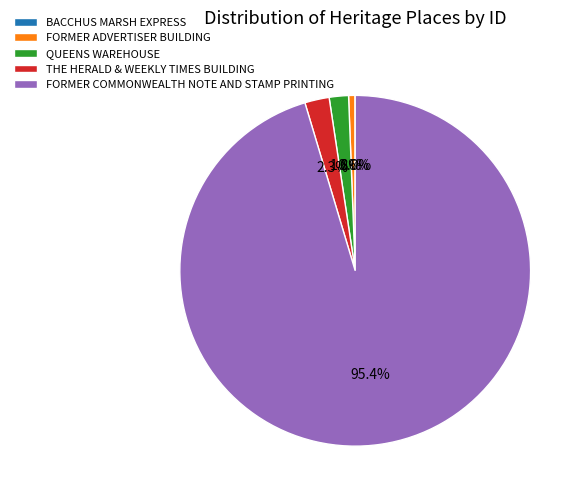

Which slice is the largest?

FORMER COMMONWEALTH NOTE AND STAMP PRINTING